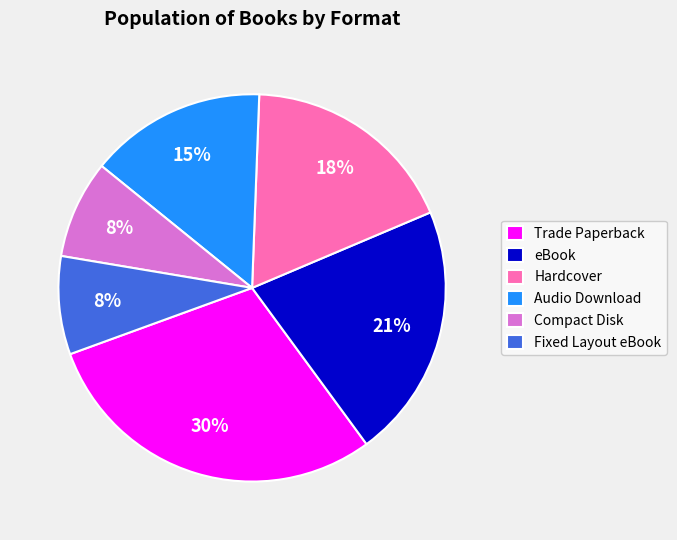

What is the largest slice in the pie chart?

Trade Paperback